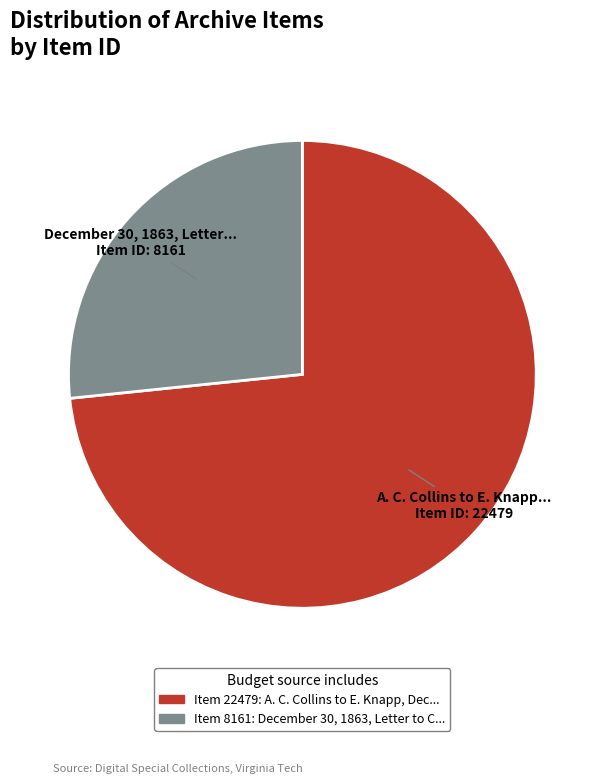

Is there a majority slice in this chart?

Yes